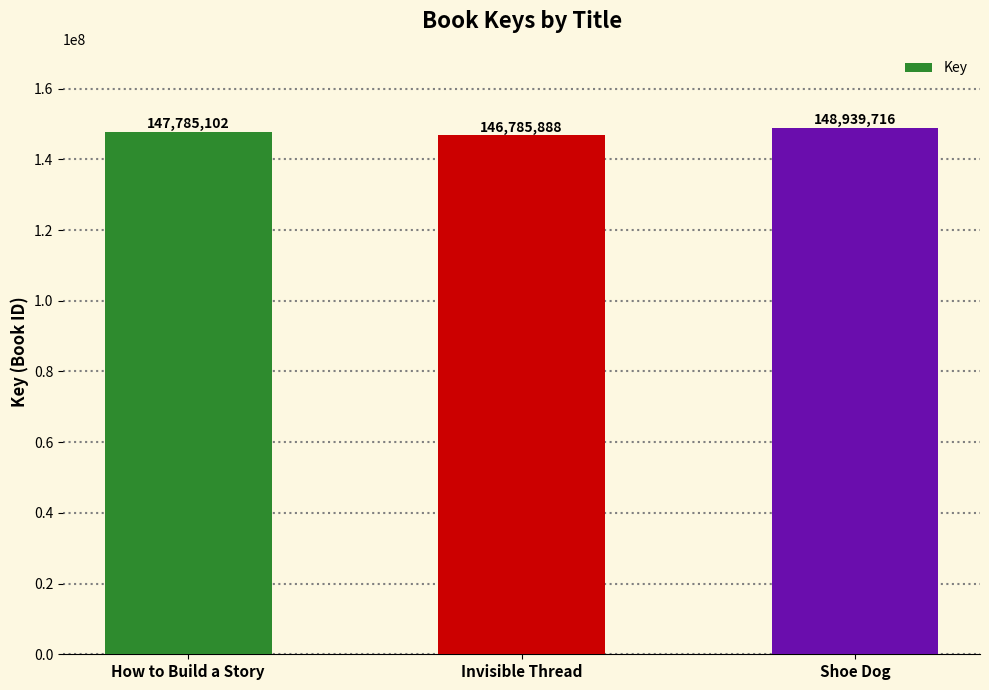

What value does the data have at Invisible Thread, to the nearest 10?

146785890